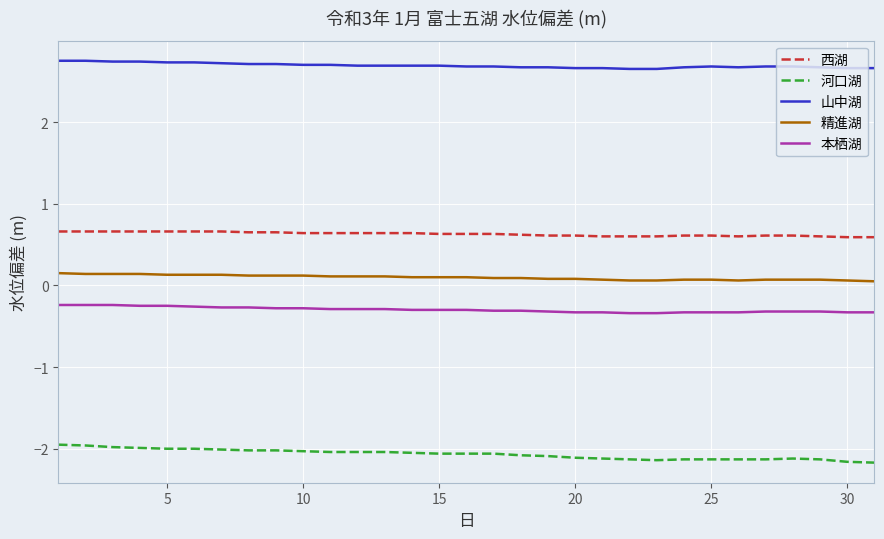

At how many categories does at least one series exceed 0?

31